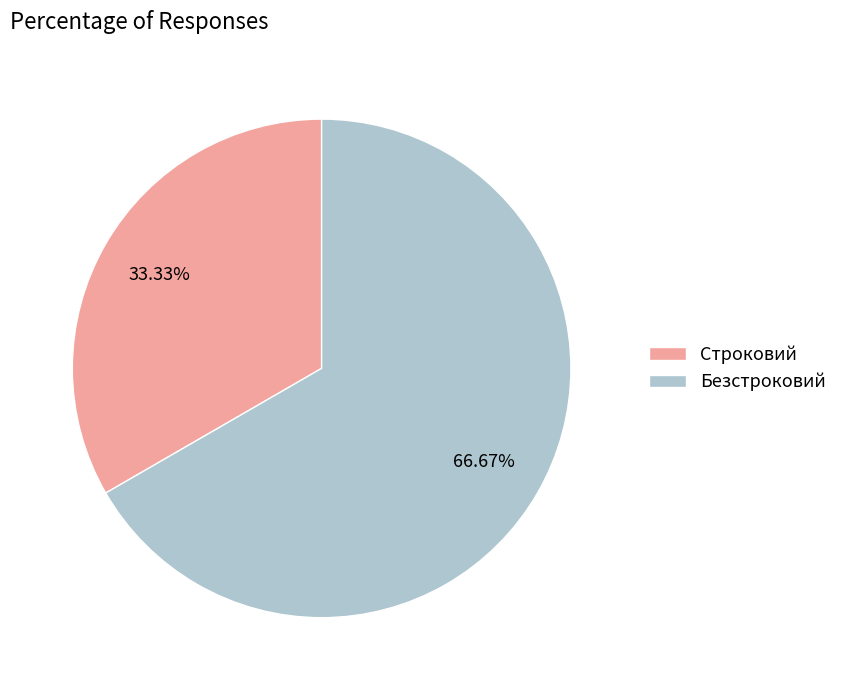

Which has a higher value, Безстроковий or Строковий?

Безстроковий